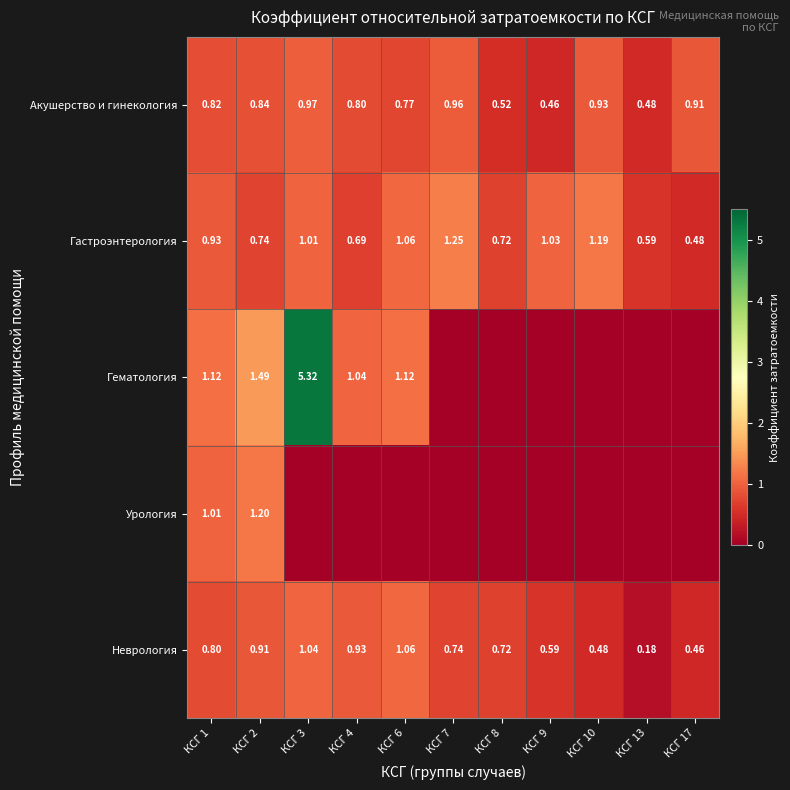

What is the total value across all series at КСГ 10?

2.6